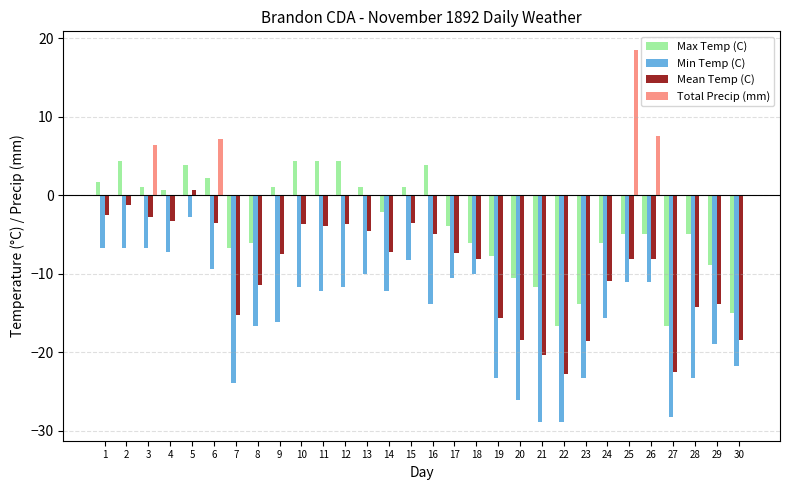

Does the chart contain stacked bars?

No